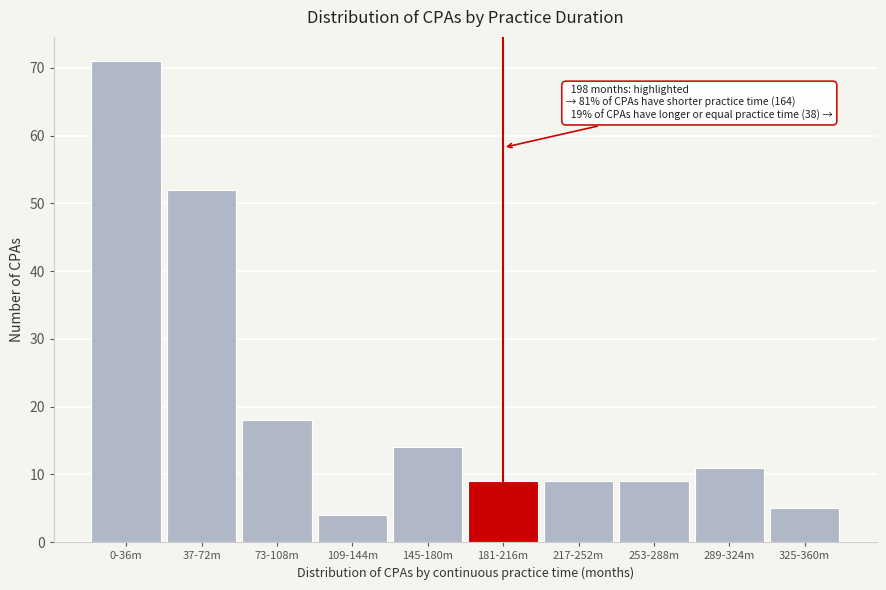

Reading left to right, transcribe all the data shown in this chart.

0-36m=71	37-72m=52	73-108m=18	109-144m=4	145-180m=14	181-216m=9	217-252m=9	253-288m=9	289-324m=11	325-360m=5